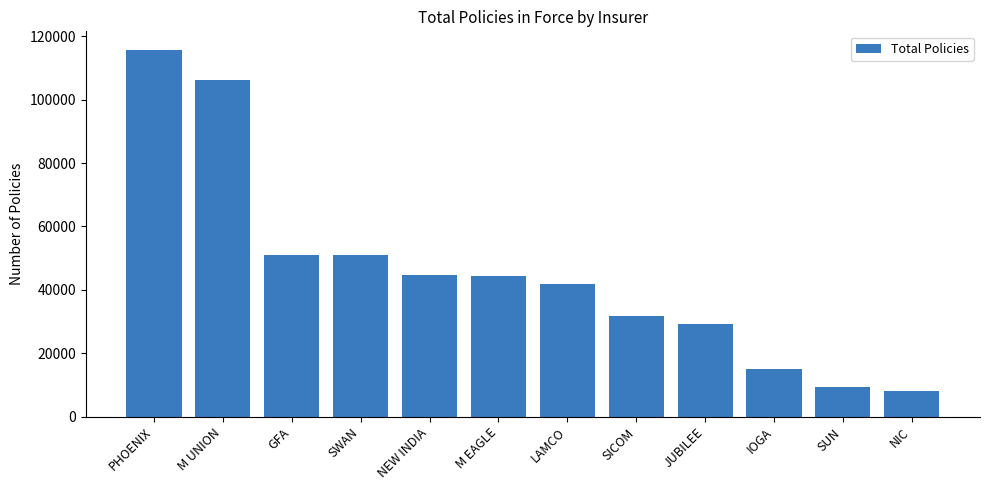

True or false: the data shows 18068 at JUBILEE.

False